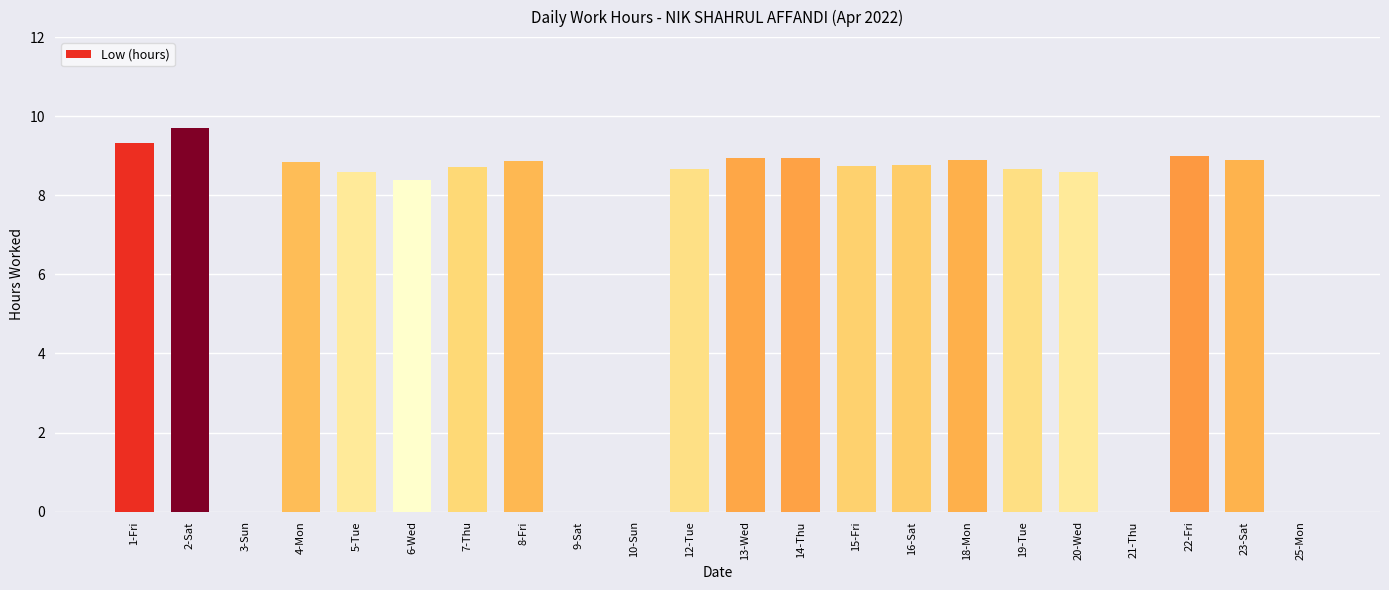

What is the maximum value shown in the chart?

9.7